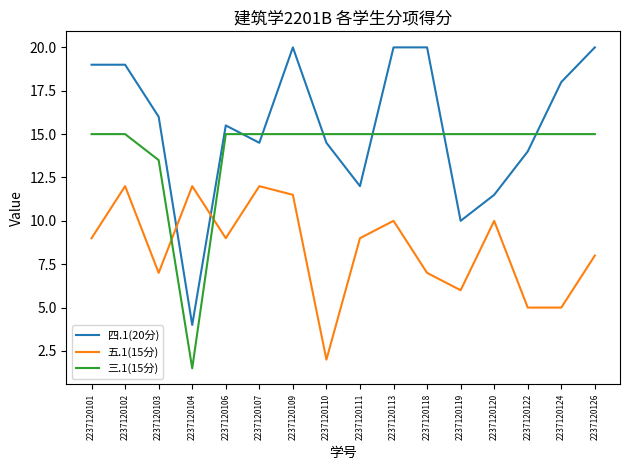

The 四.1(20分) series shows 25.3 at 2237120103. True or false?

False